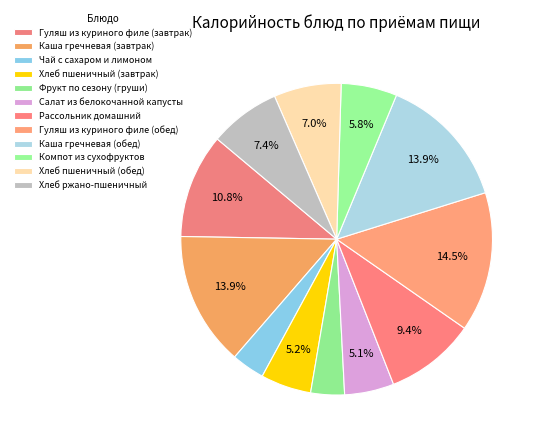

Does any single category account for the majority?

No